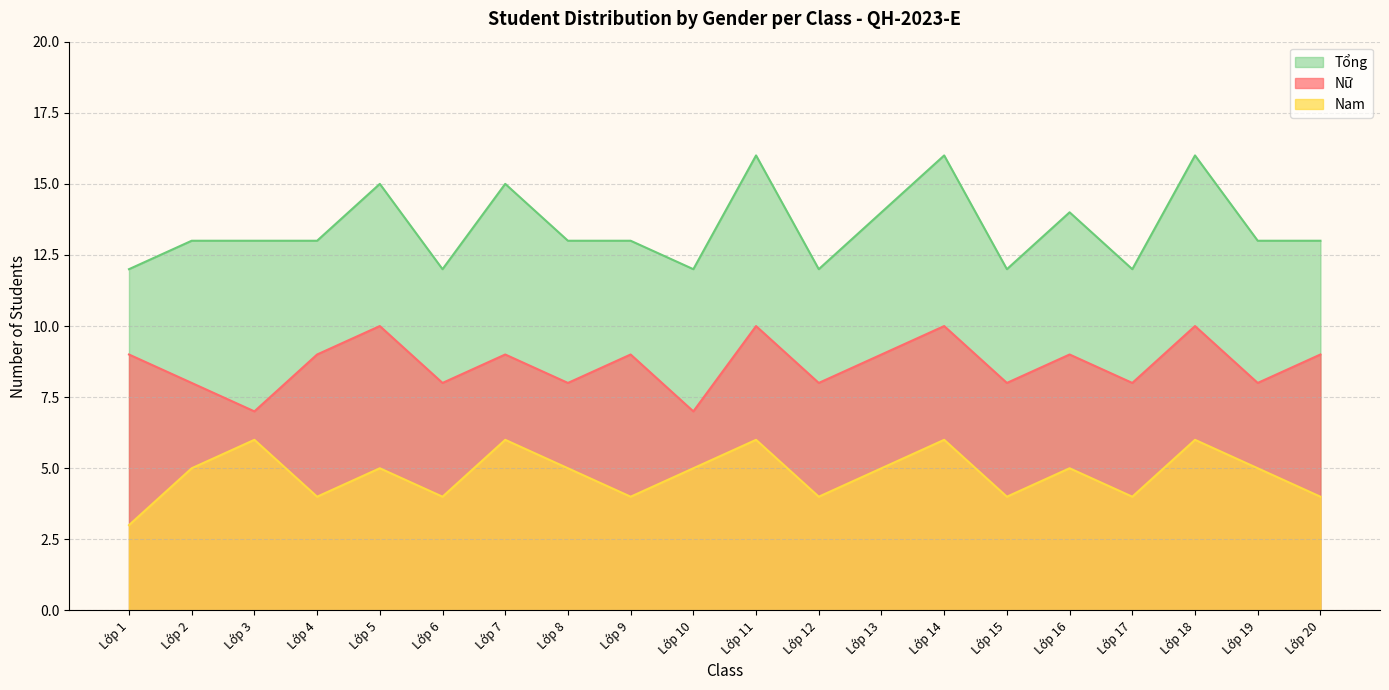

True or false: Tổng and Nam intersect in this chart.

False